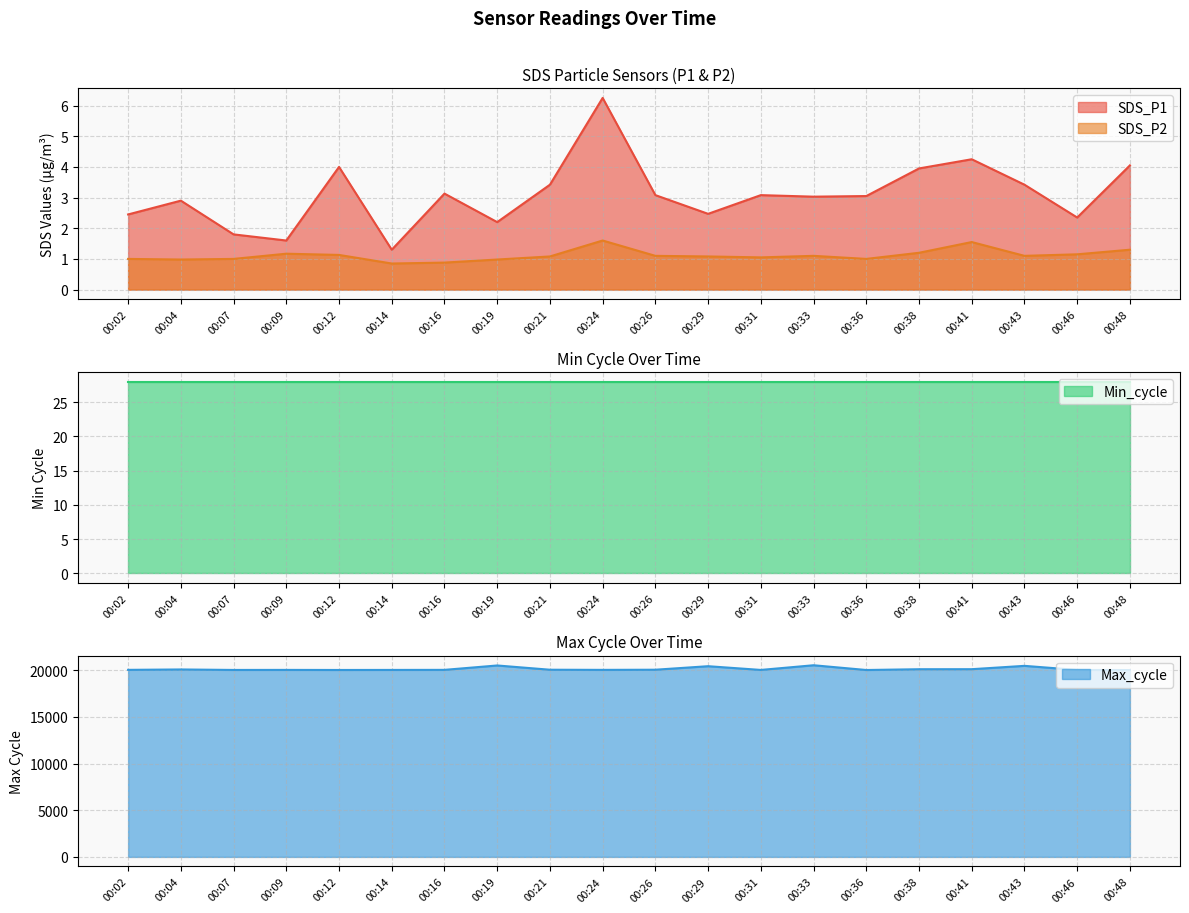

What is the sum of the Max_cycle values at 00:07 and 00:24?

40070